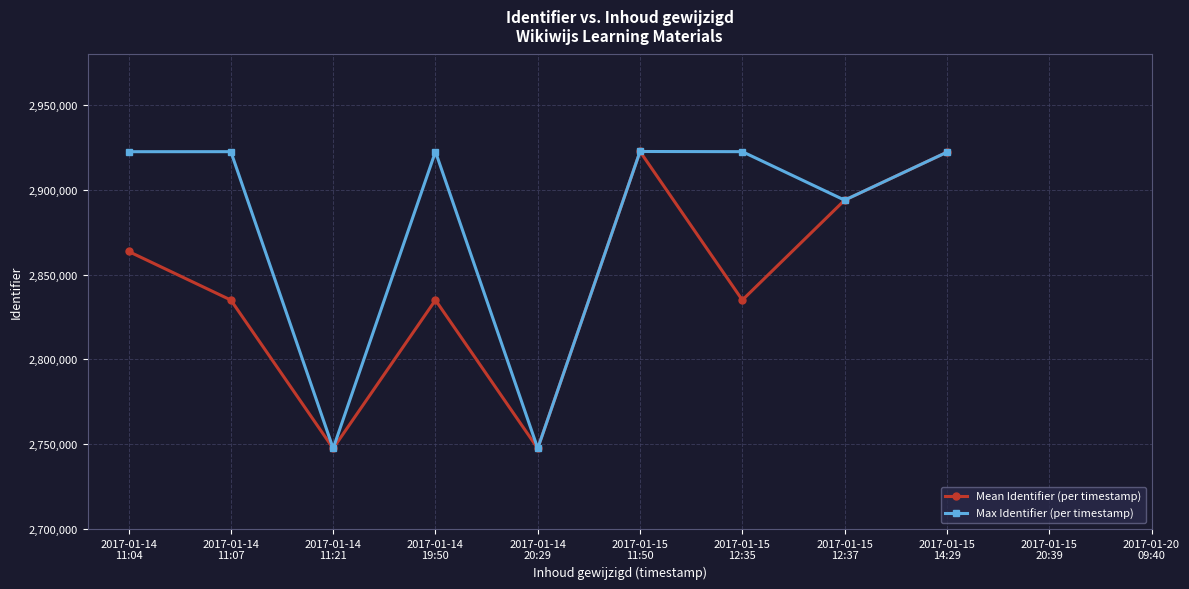

Which series has the largest range (max minus min)?

Mean Identifier (per timestamp)